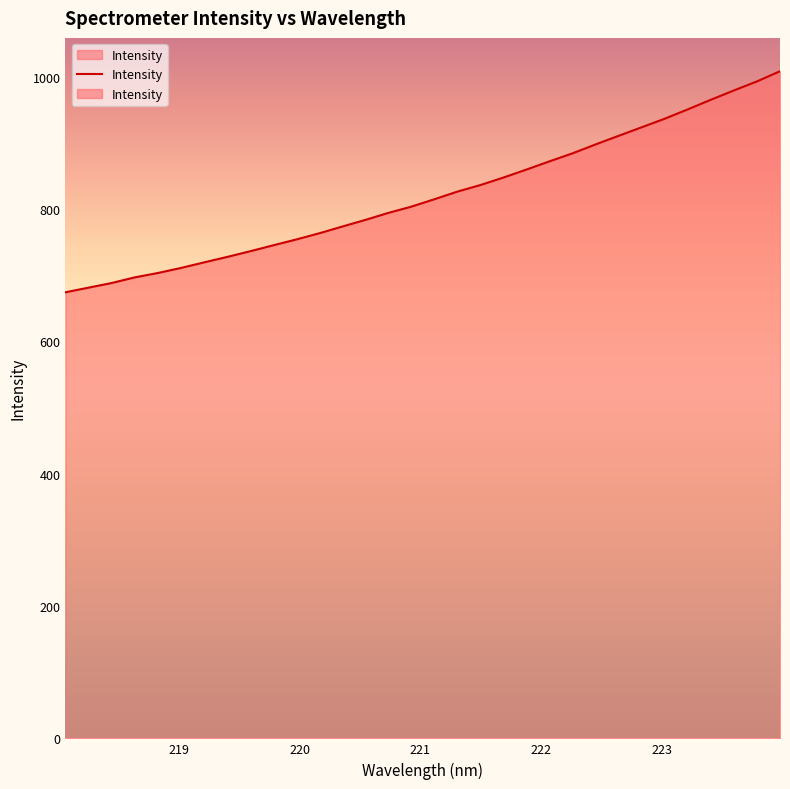

The value at 218.2508 is 681.1. True or false?

True